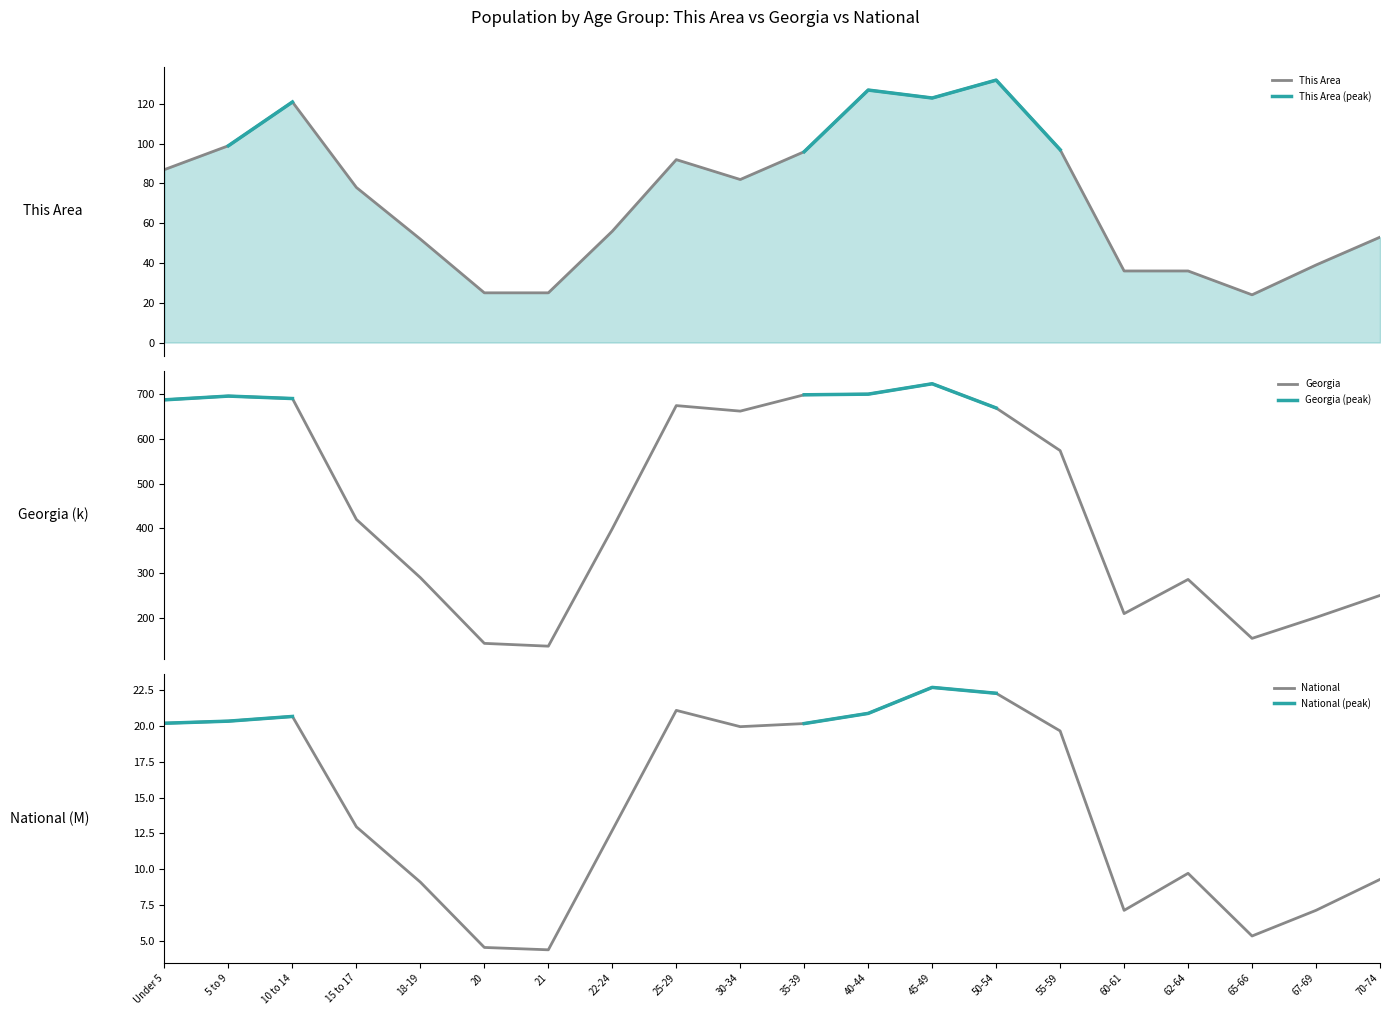

At which label is Georgia closest to 429?

15 to 17